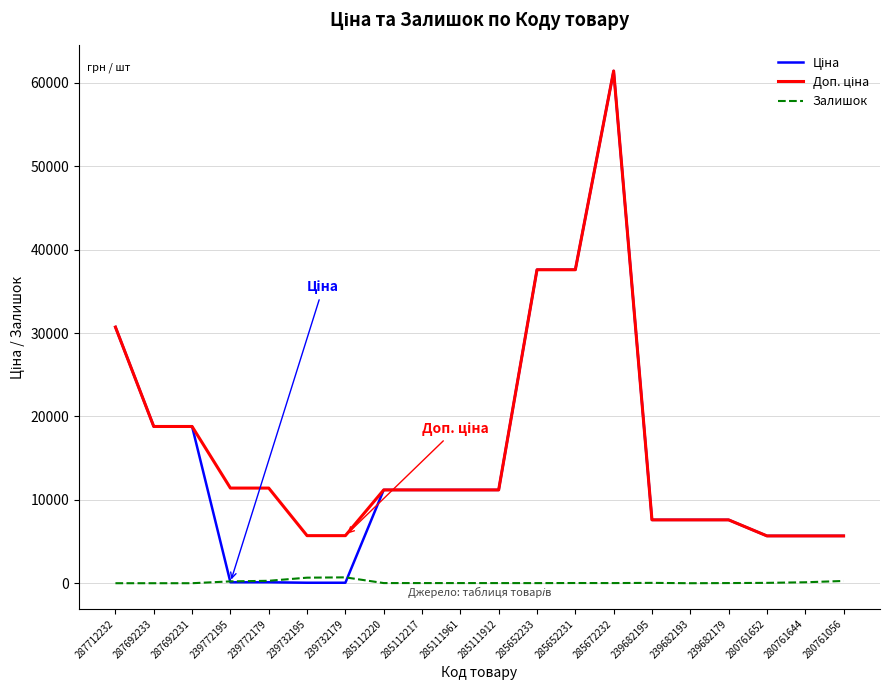

At which category does the chart reach its peak across all series?

285672232